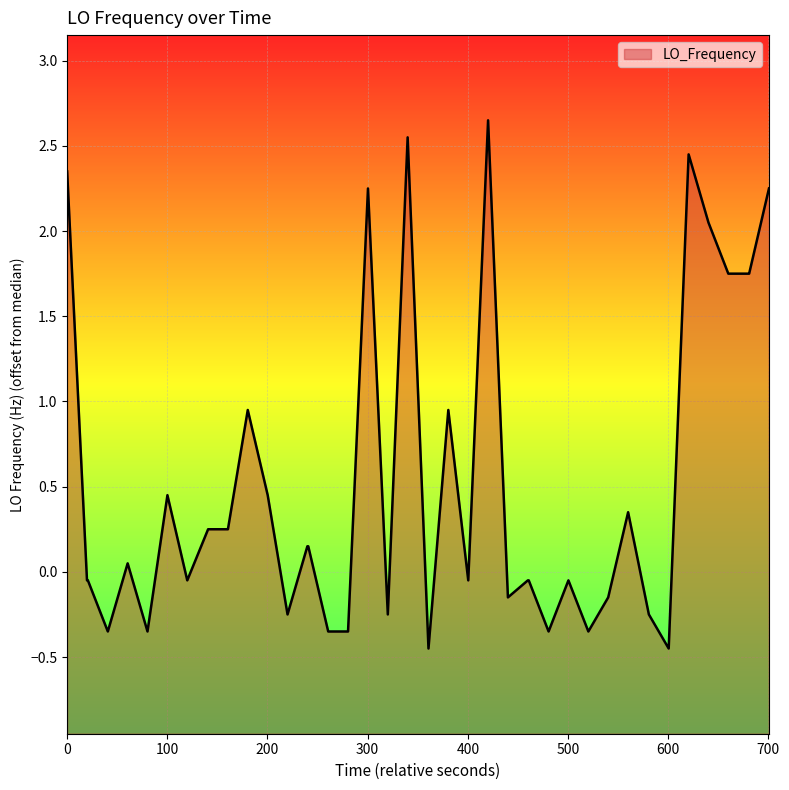

Reading left to right, extract all data points from this chart.

2.3	-0.1	-0.1	-0.4	0.1	-0.4	0.4	-0.1	0.2	0.2	0.9	0.4	-0.2	0.1	0.1	-0.4	-0.4	2.2	-0.2	2.6	-0.4	0.9	-0.1	2.6	-0.2	-0.1	-0.1	-0.4	-0.1	-0.4	-0.2	0.3	-0.2	-0.4	2.4	2.1	1.8	1.8	1.8	2.2